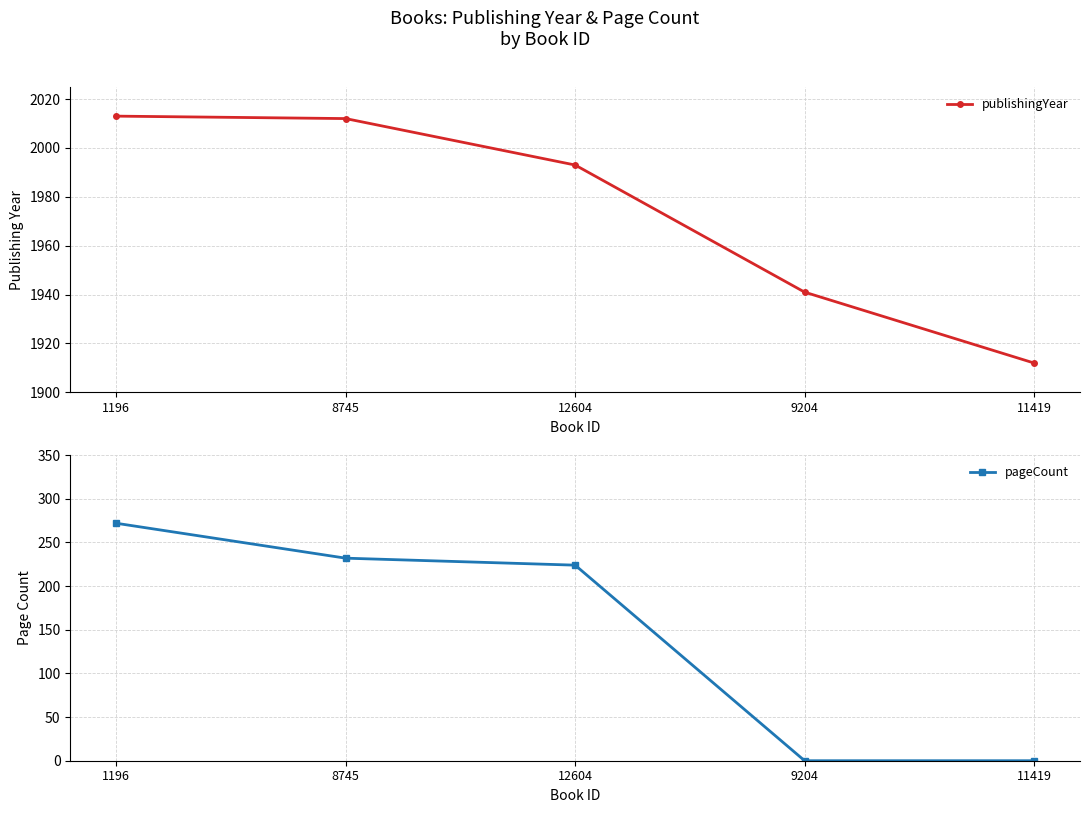

Reading left to right, transcribe all the data shown in this chart.

publishingYear: 2013	2012	1993	1941	1912
pageCount: 272	232	224	0	0